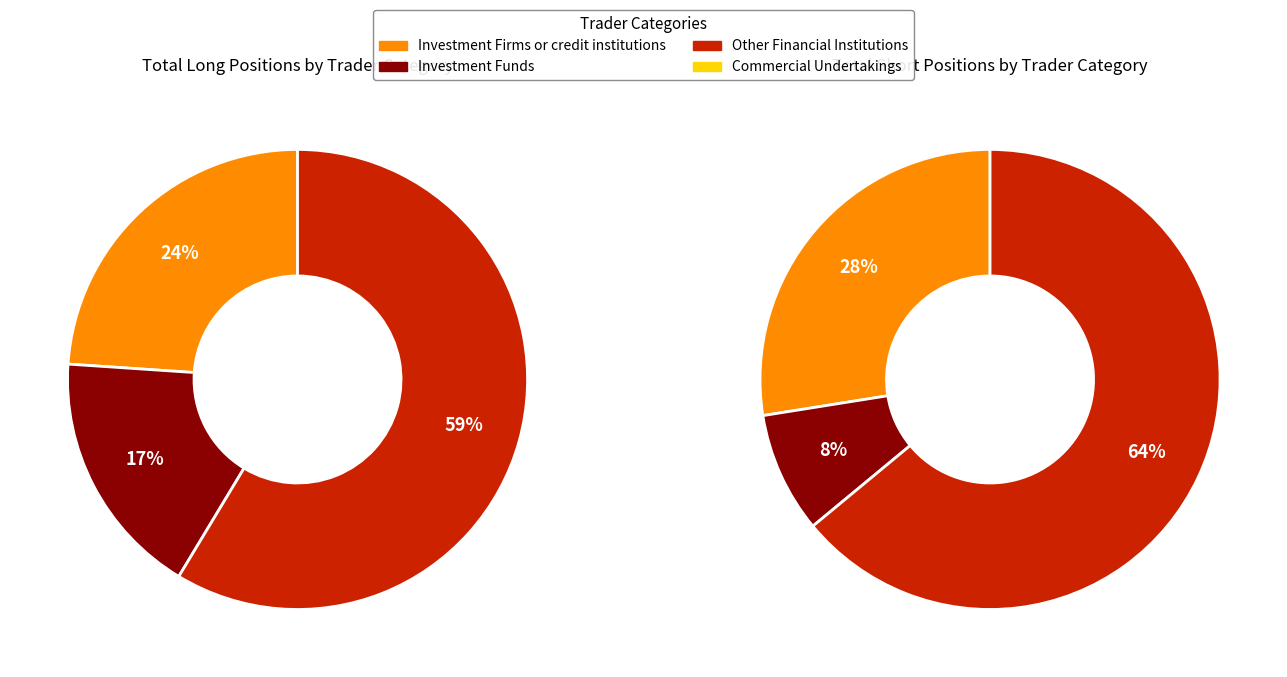

To the nearest percent, what is the difference between the Short and Long slice percentages?

34%